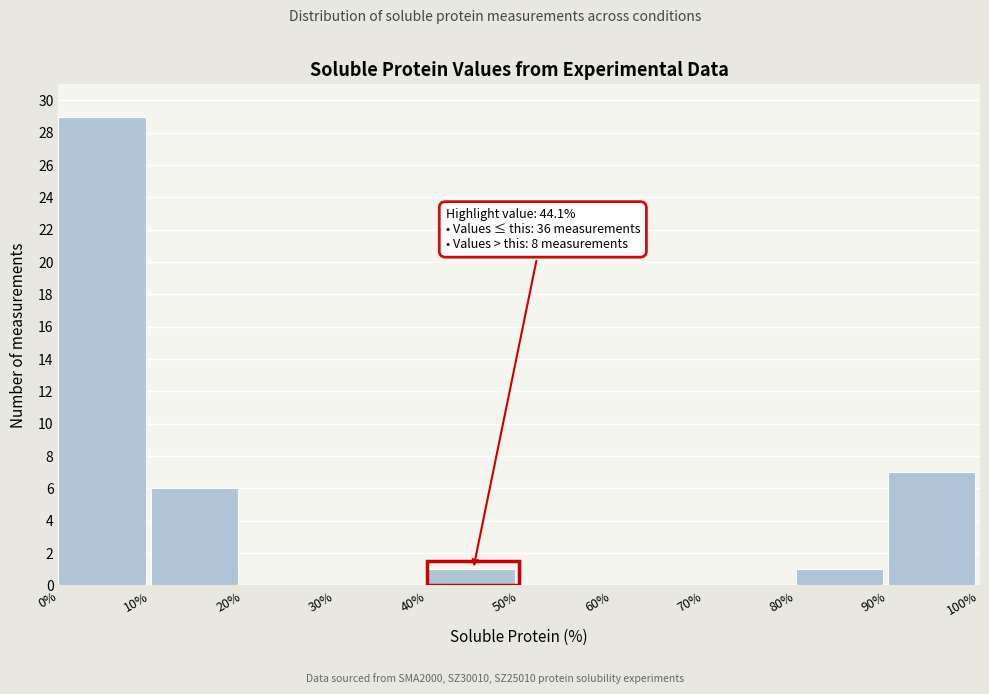

Which range on the x-axis has the tallest bar?

0% to 10%